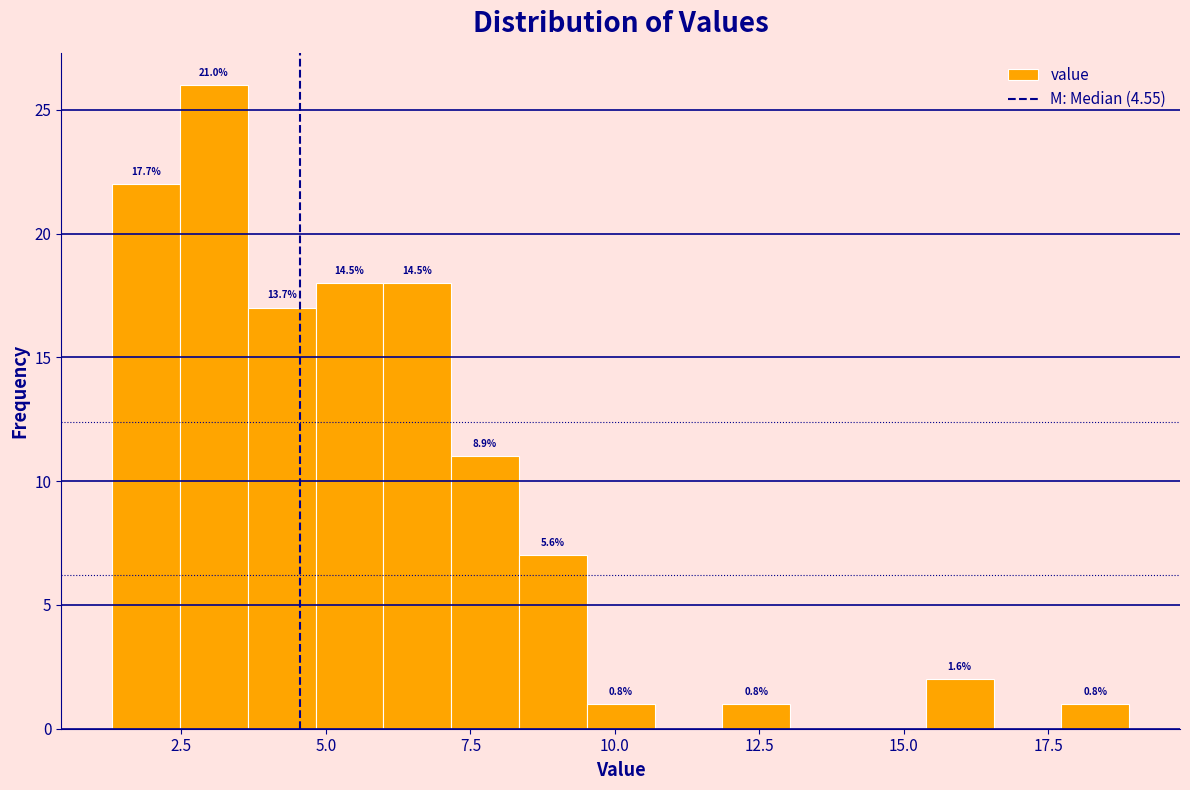

Around what value on the x-axis is the tallest bar? Give the approximate position of its centre, as read against the axis.

3.0